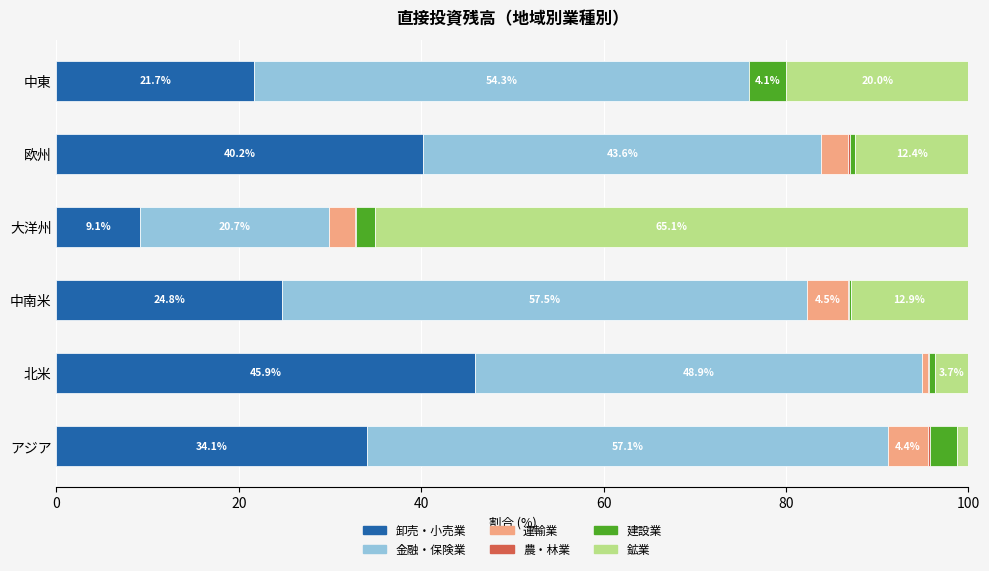

The value of 卸売・小売業 at 中南米 is 24.8. True or false?

True